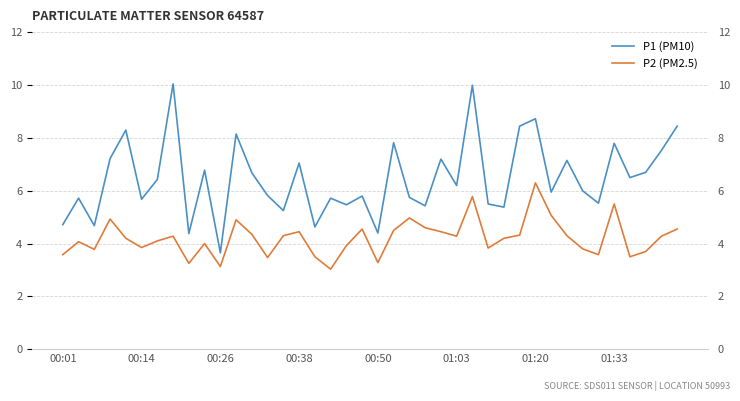

Reading left to right, what are all the values shown in this chart?

P1 (PM10): 4.7	5.7	4.7	7.2	8.3	5.7	6.4	10.1	4.4	6.8	3.6	8.2	6.7	5.8	5.2	7.0	4.6	5.7	5.5	5.8	4.4	7.8	5.8	5.4	7.2	6.2	10.0	5.5	5.4	8.4	8.7	6.0	7.2	6.0	5.5	7.8	6.5	6.7	7.5	8.4
P2 (PM2.5): 3.6	4.1	3.8	4.9	4.2	3.9	4.1	4.3	3.2	4.0	3.1	4.9	4.3	3.5	4.3	4.5	3.5	3.0	3.9	4.5	3.3	4.5	5.0	4.6	4.5	4.3	5.8	3.8	4.2	4.3	6.3	5.1	4.3	3.8	3.6	5.5	3.5	3.7	4.3	4.5